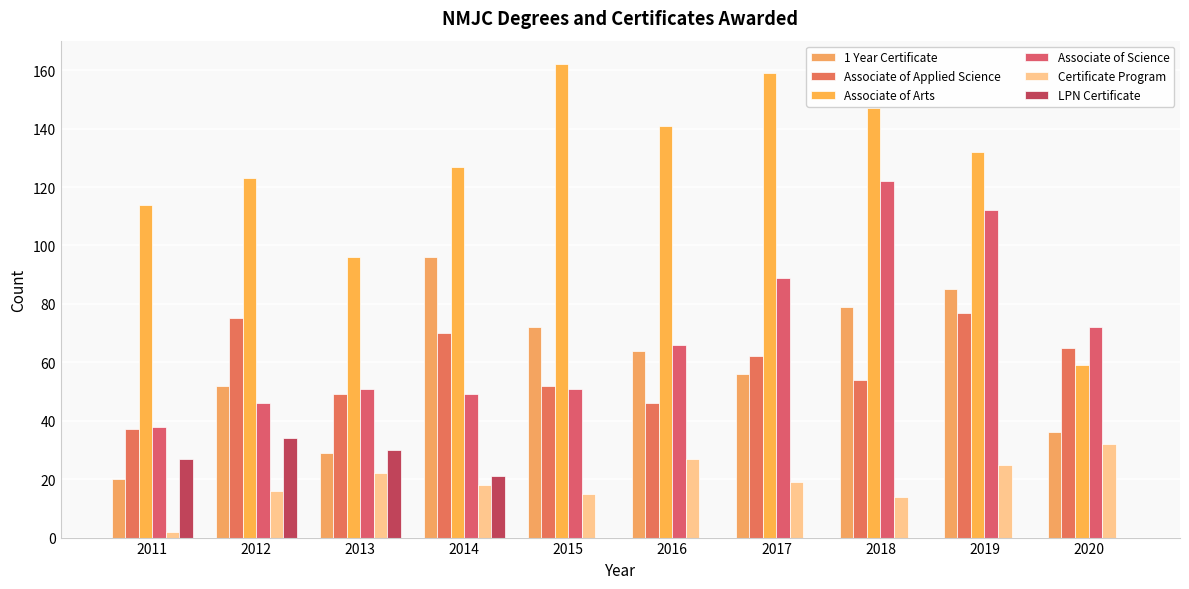

Are the bars grouped side by side (vs. stacked)?

Yes